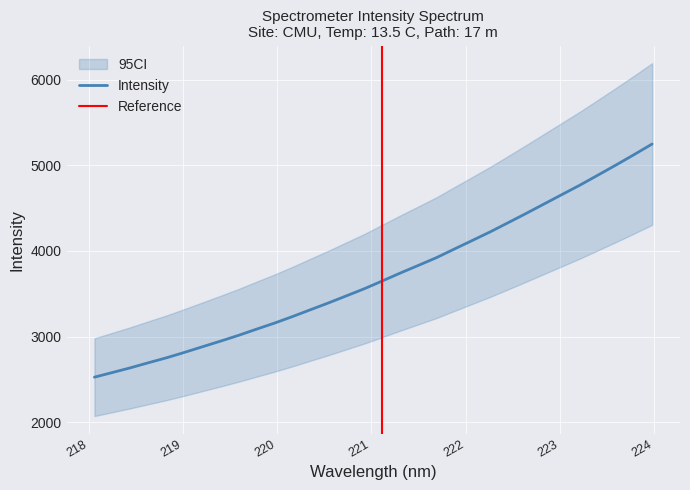

List the labels in order of value, largest first.

223.9802, 223.7895, 223.5987, 223.408, 223.2172, 223.0264, 222.8355, 222.6447, 222.4538, 222.263, 222.0721, 221.8812, 221.6902, 221.4993, 221.3083, 221.1174, 220.9264, 220.7354, 220.5444, 220.3533, 220.1623, 219.9712, 219.7801, 219.589, 219.3979, 219.2067, 219.0156, 218.8244, 218.6332, 218.442, 218.2508, 218.0596